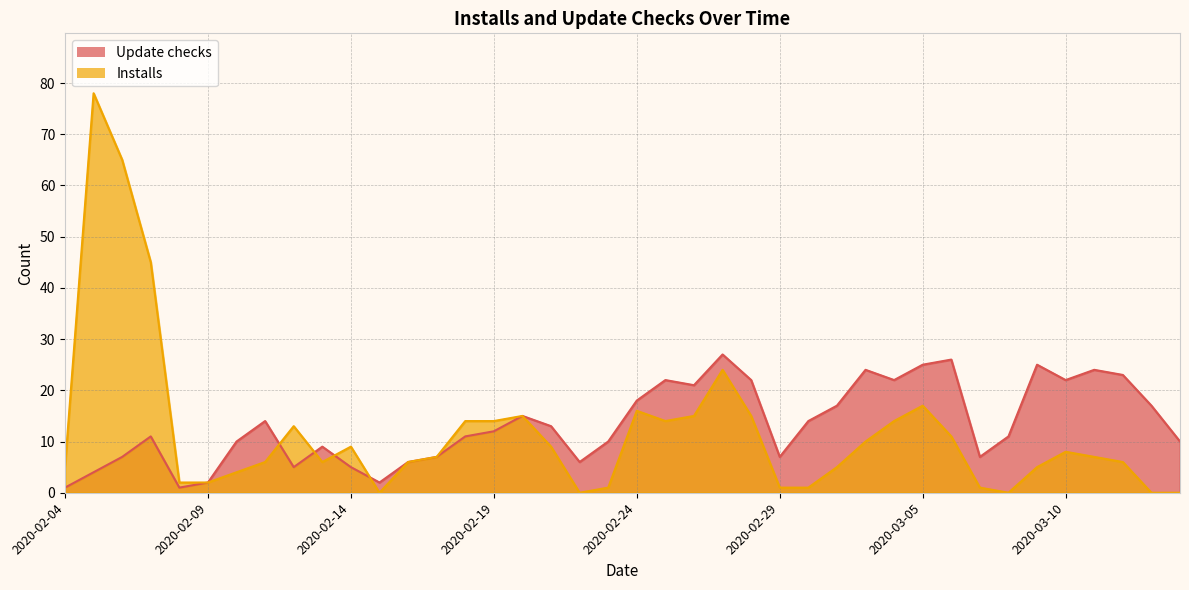

What is the label of the 20th point from the right?

2020-02-24